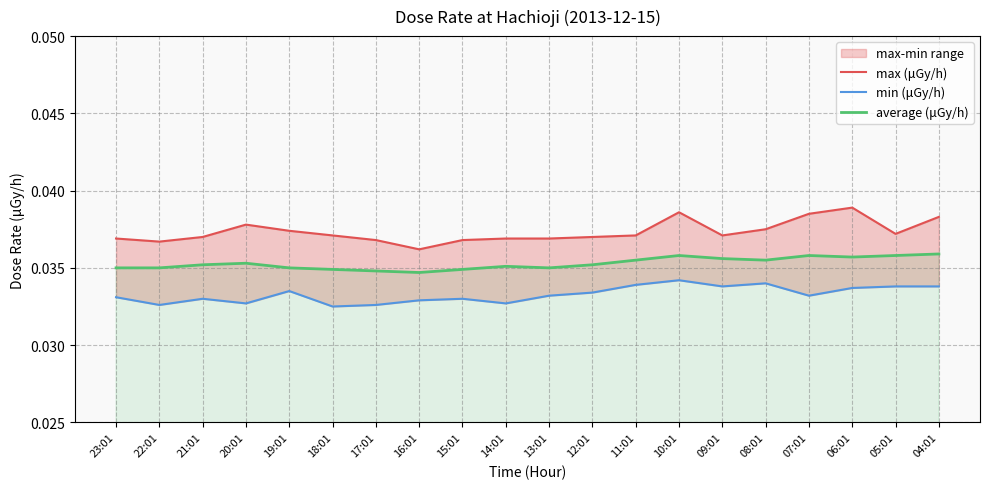

The value of average (μGy/h) at 07:01 is 0.1. True or false?

False